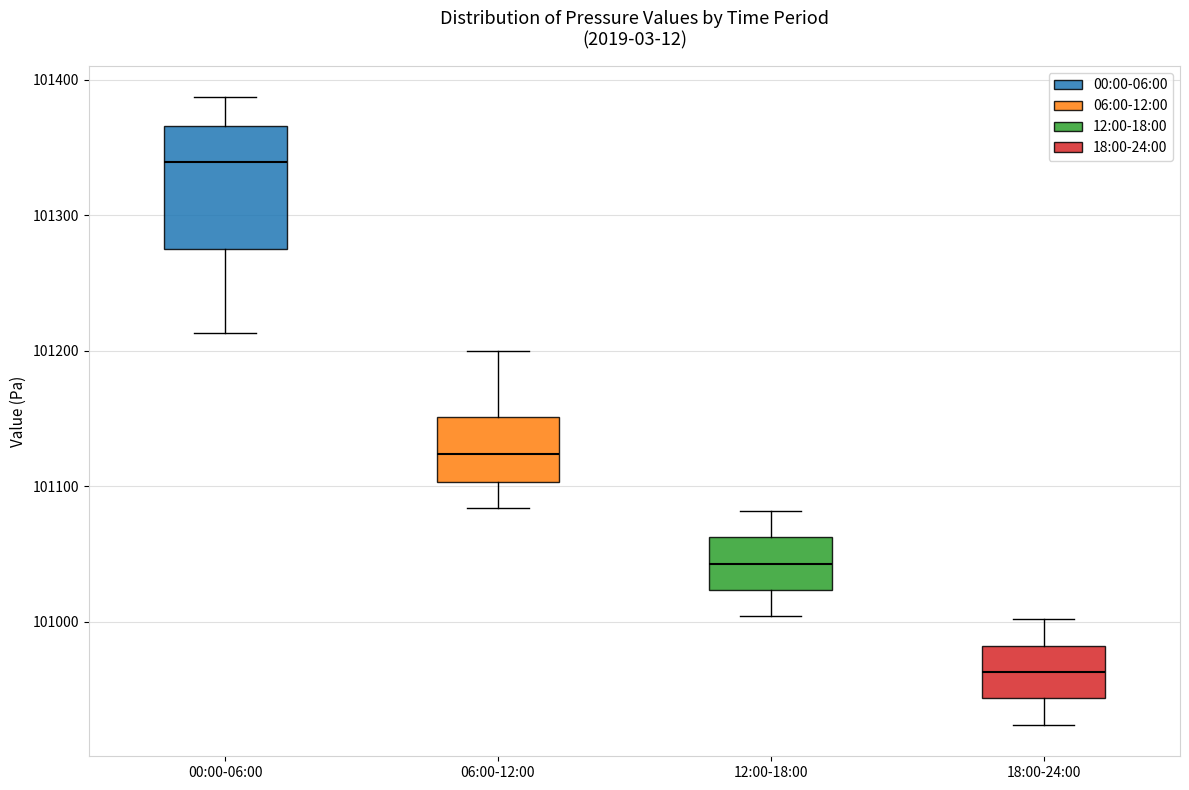

Which box is the tallest, from its lower edge to its upper edge?

00:00-06:00